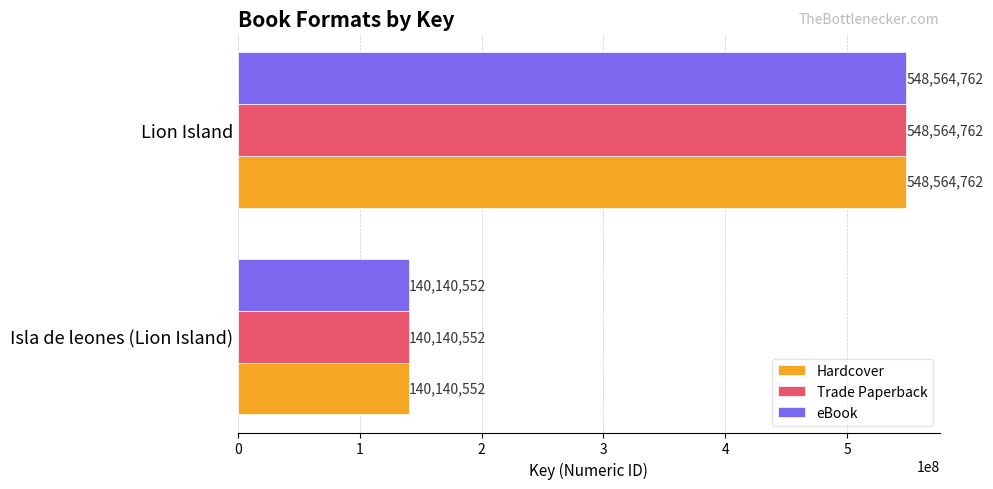

What is the sum of all Hardcover values?

688705314